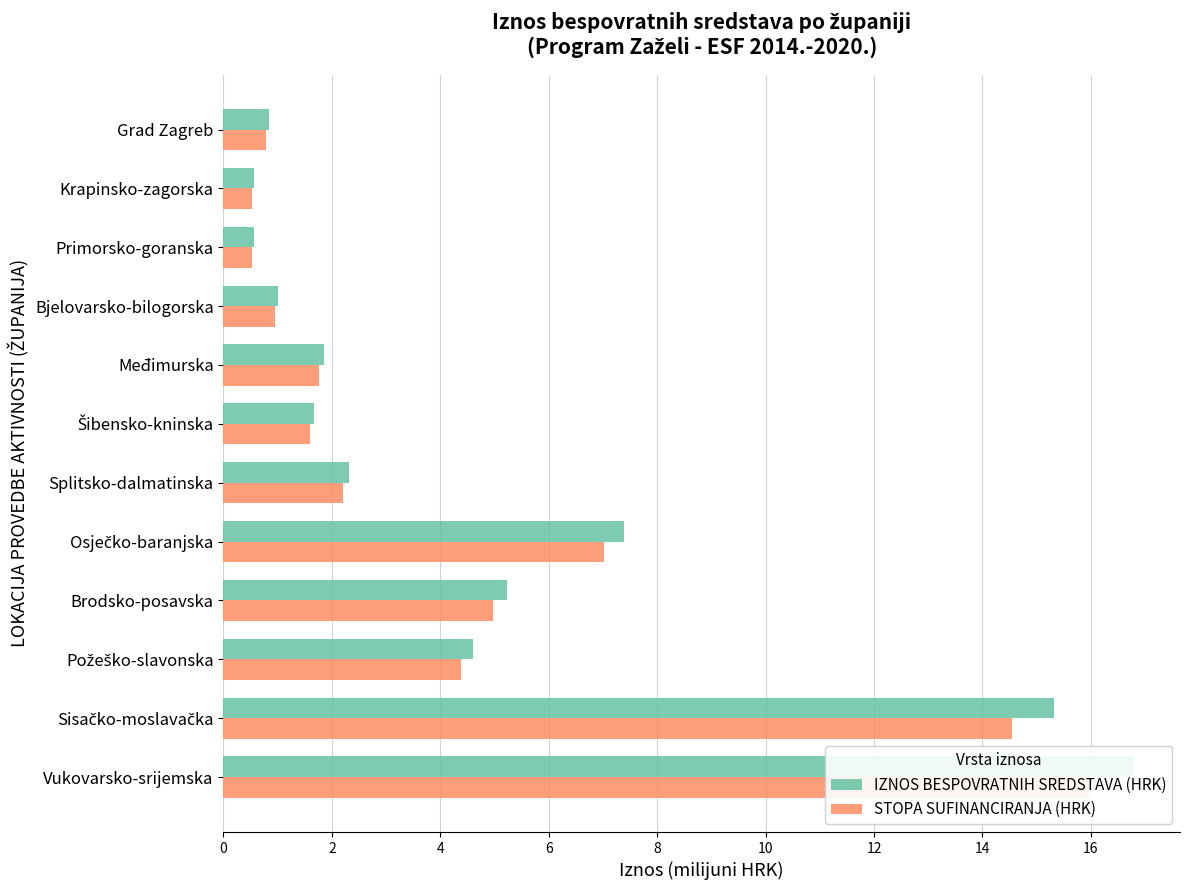

Is the value of IZNOS BESPOVRATNIH SREDSTAVA (HRK) at Osječko-baranjska greater than the value of STOPA SUFINANCIRANJA (HRK) at Požeško-slavonska?

Yes